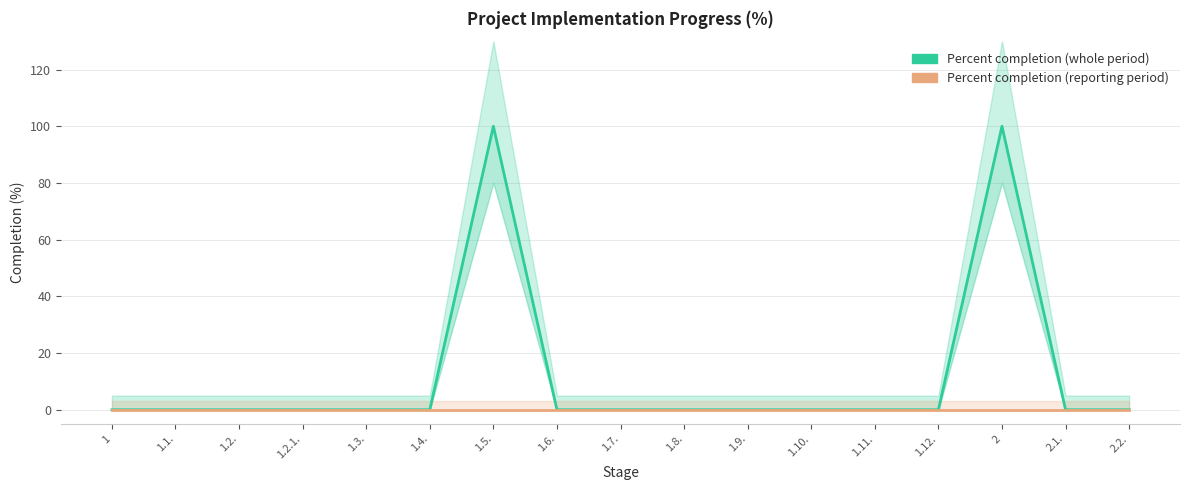

Is this an area chart (filled region under the line)?

No